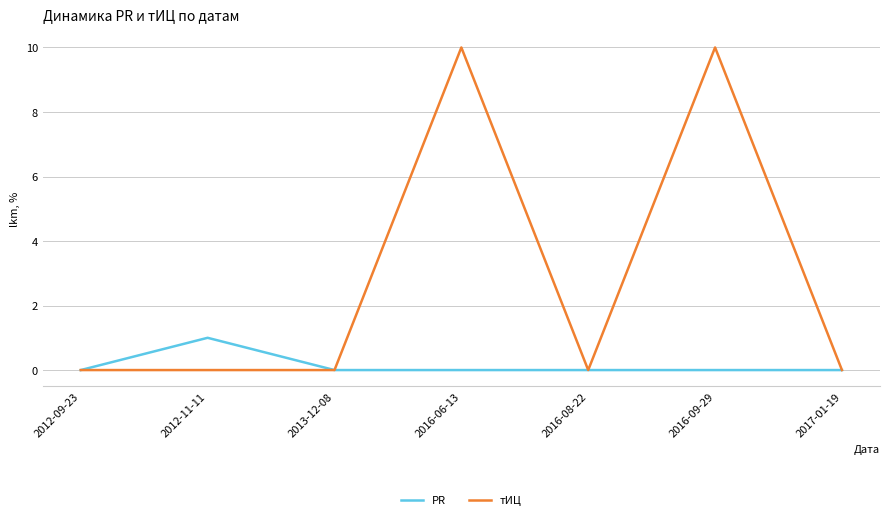

What is the difference between the maximum and minimum values in the PR series?

1